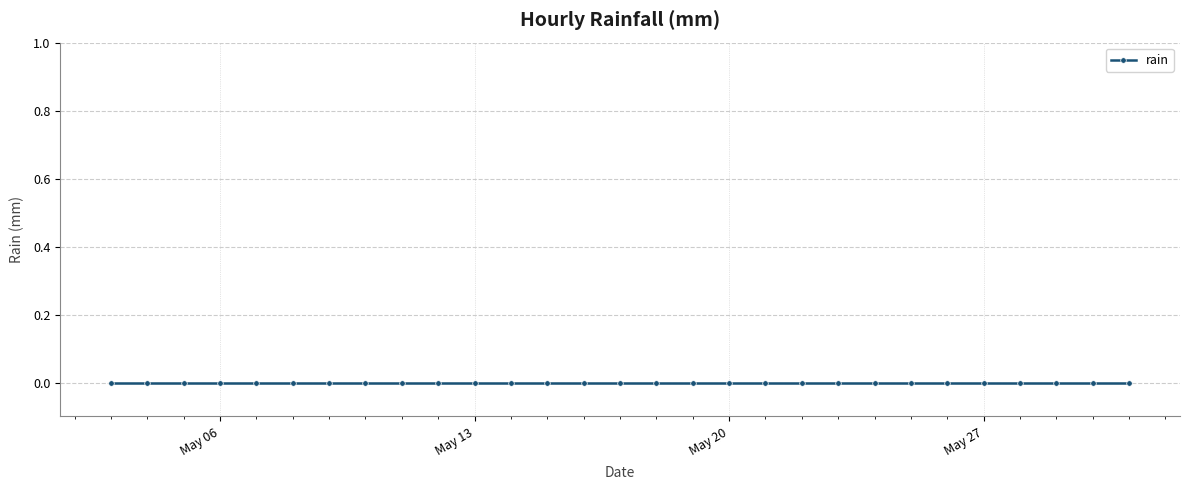

True or false: the data has more than 1 interior local peaks.

False